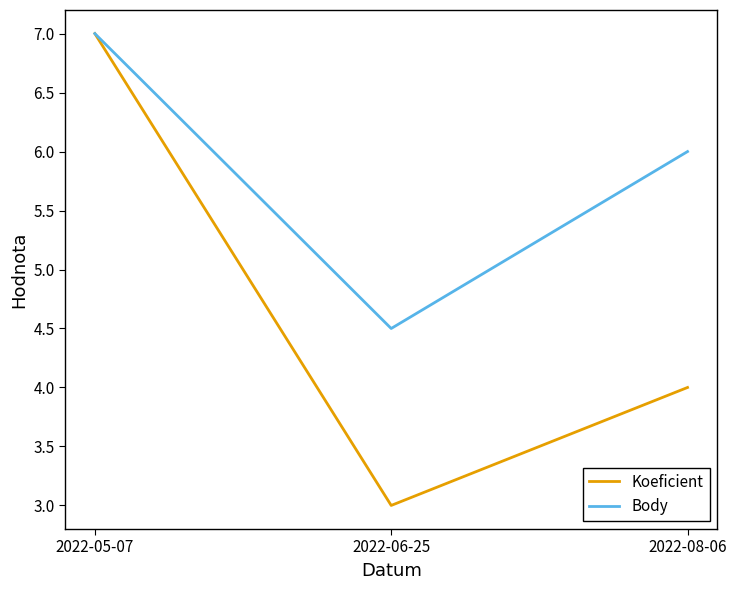

What position from the right is 2022-05-07?

3